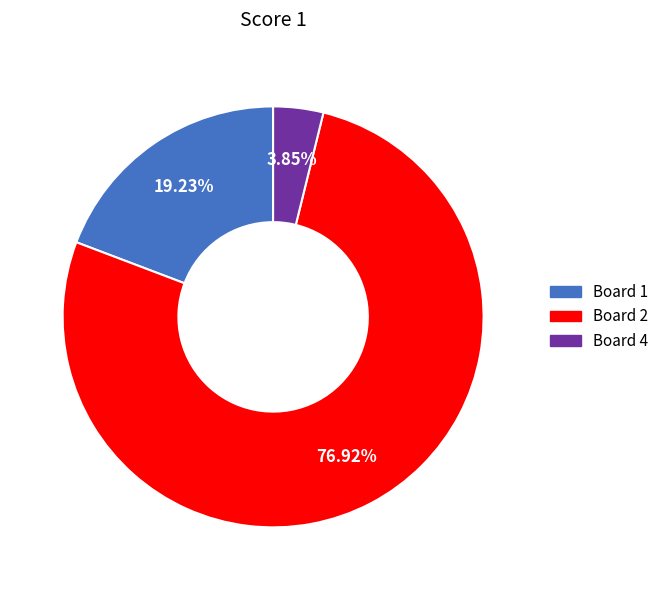

Rank the categories by value from lowest to highest.

Board 4, Board 1, Board 2